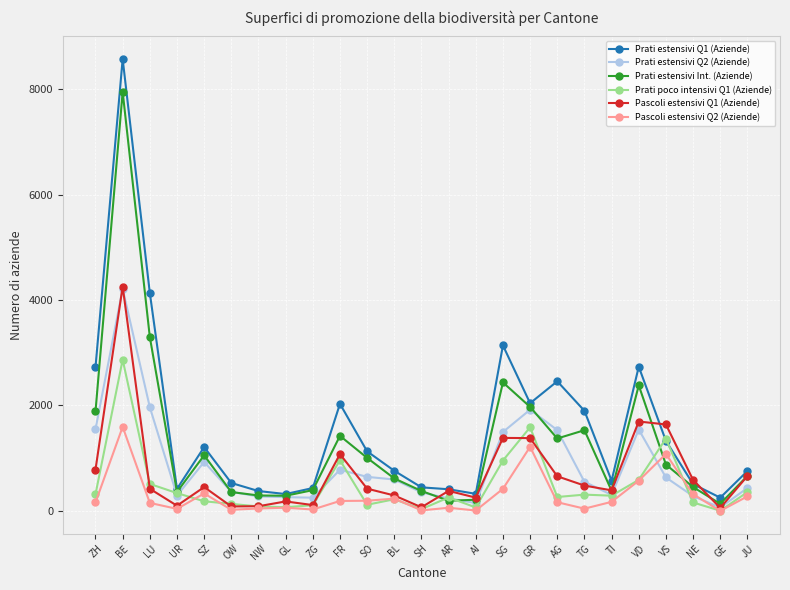

Where is the first local maximum for Pascoli estensivi Q1 (Aziende)?

BE